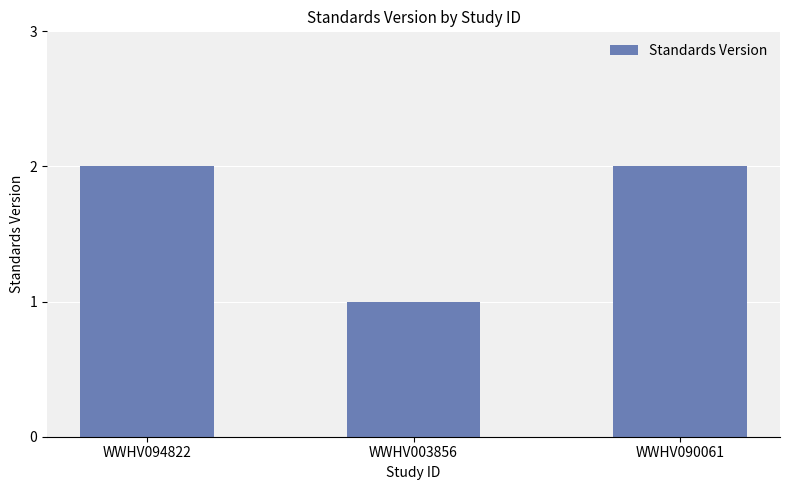

Does the chart contain stacked bars?

No